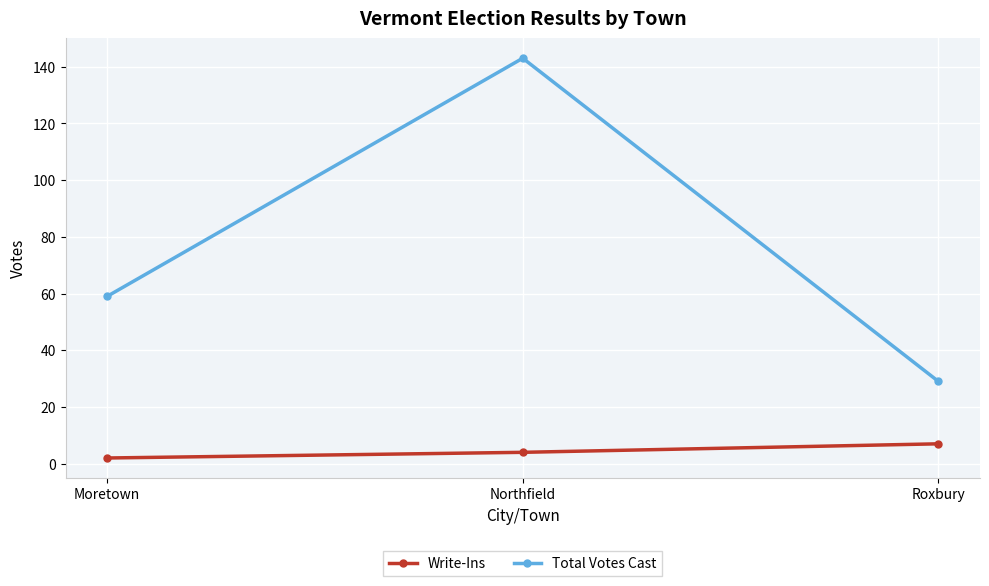

Reading right to left, extract all data points from this chart.

Write-Ins: 7	4	2
Total Votes Cast: 29	143	59